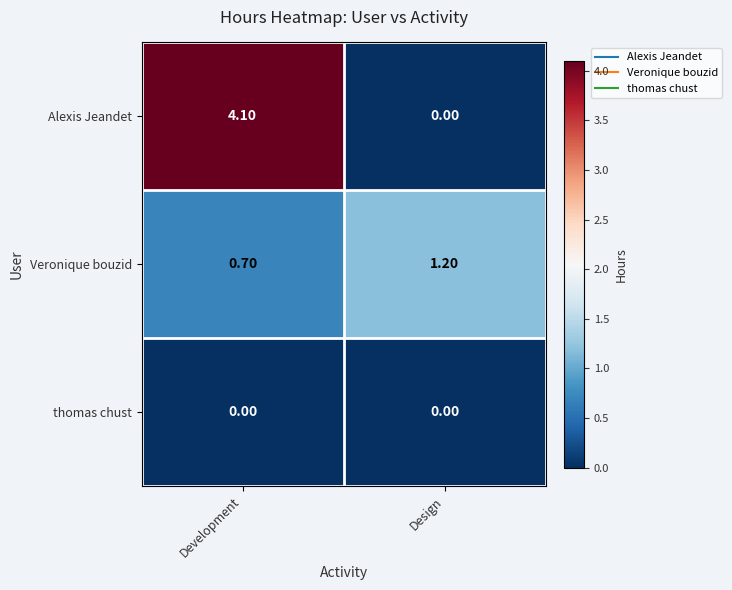

What is the difference between the highest and lowest values at Design?

1.2